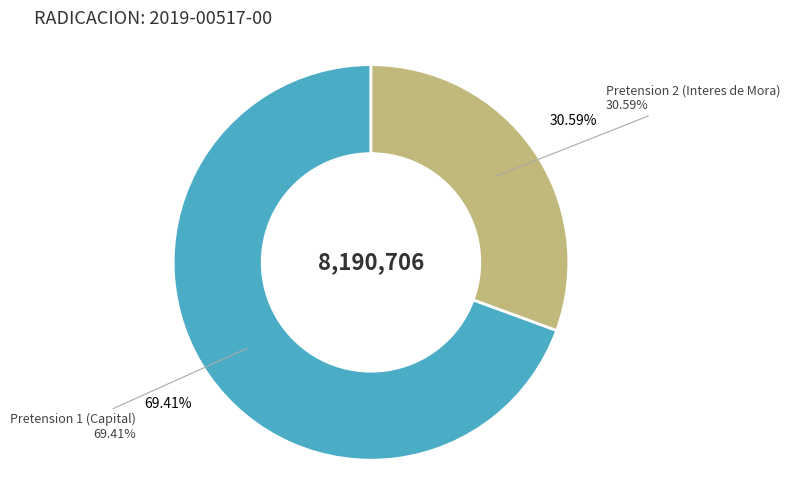

To the nearest percent, what portion does Pretension 2 (Interes de Mora) represent?

31%